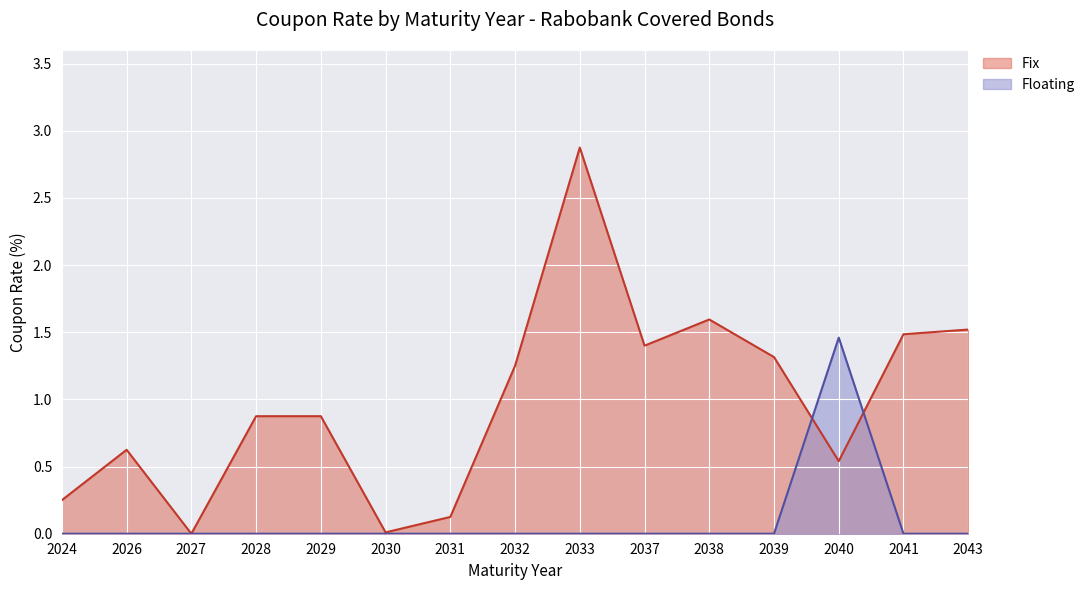

How many lines are shown in the chart?

2